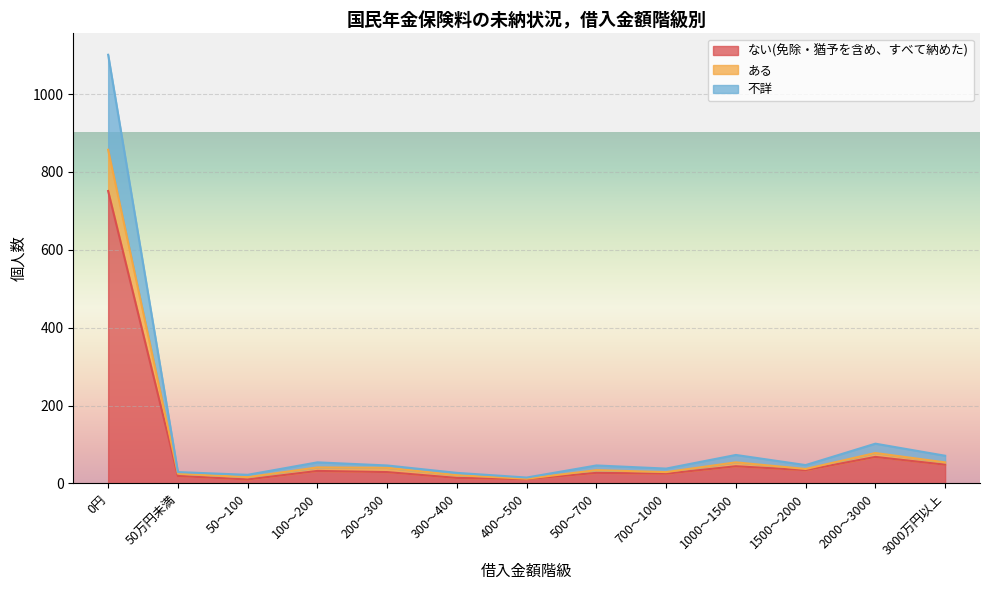

What is the minimum value for 不詳?

15